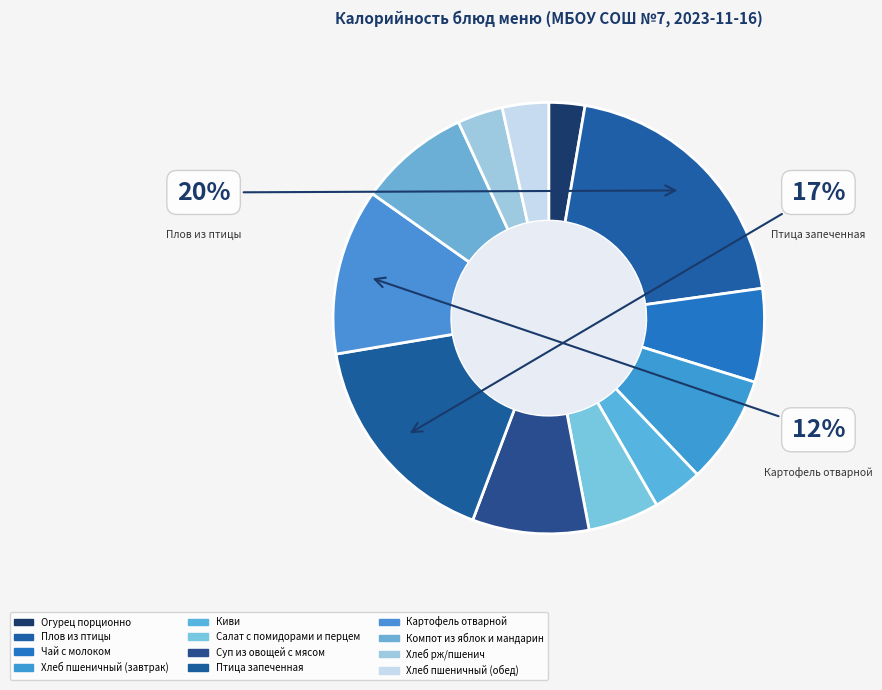

Rank the categories by value from lowest to highest.

Огурец порционно, Хлеб рж/пшенич, Хлеб пшеничный (обед), Киви, Салат с помидорами и перцем, Чай с молоком, Хлеб пшеничный (завтрак), Компот из яблок и мандарин, Суп из овощей с мясом, Картофель отварной, Птица запеченная, Плов из птицы